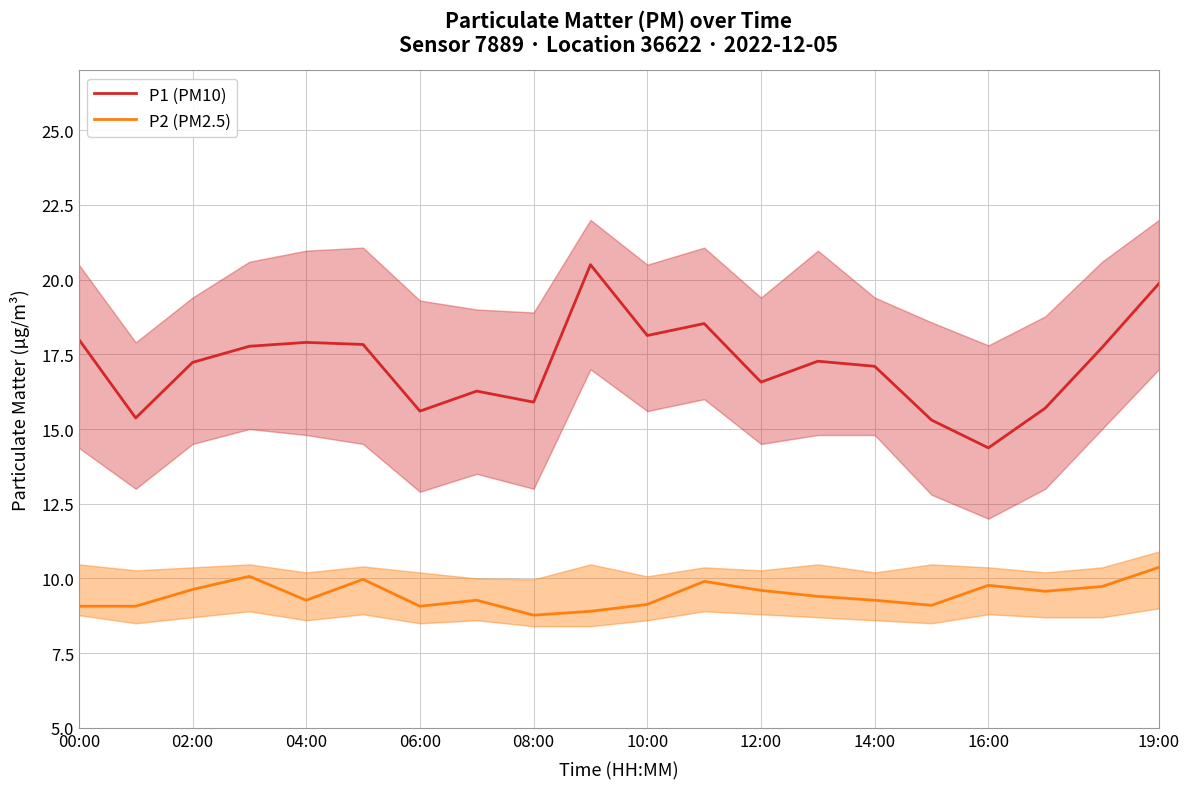

What is the maximum value for P1 (PM10)?

20.5